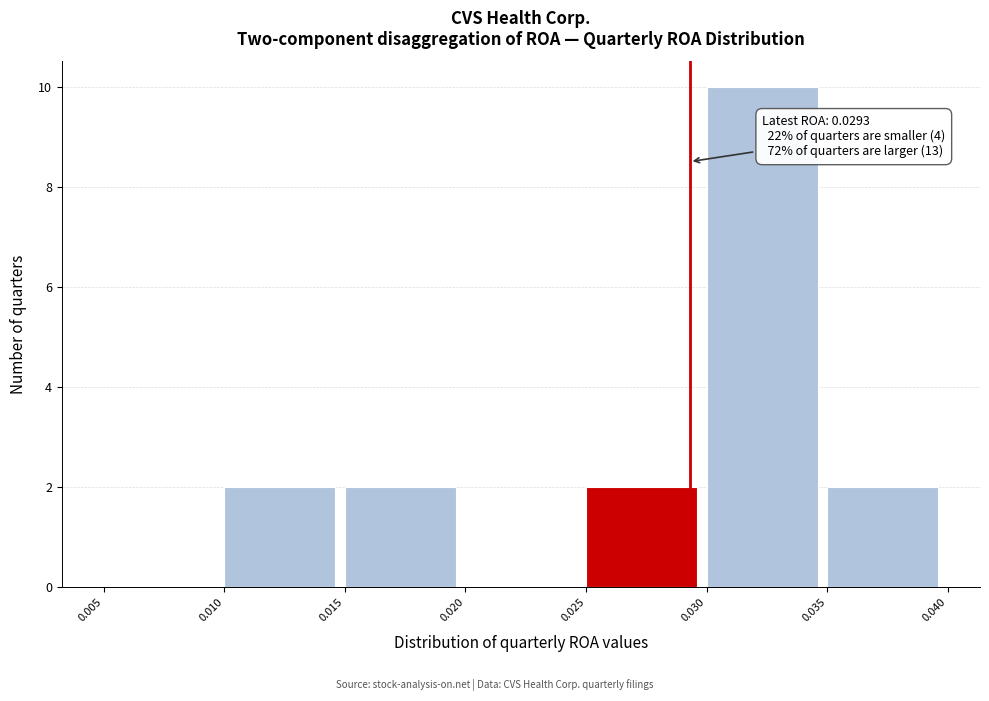

Over which range of the x-axis is the bar tallest?

0.030 to 0.035